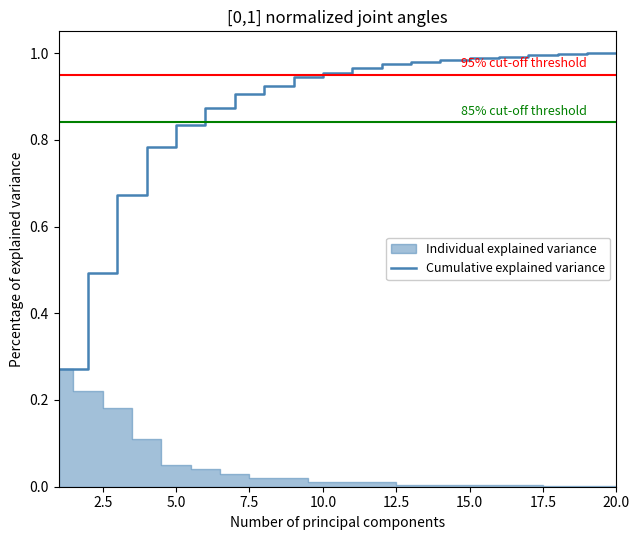

Reading right to left, transcribe all the data shown in this chart.

1.0	1.0	1.0	1.0	1.0	1.0	1.0	1.0	1.0	1.0	1.0	0.9	0.9	0.9	0.9	0.8	0.8	0.7	0.5	0.3